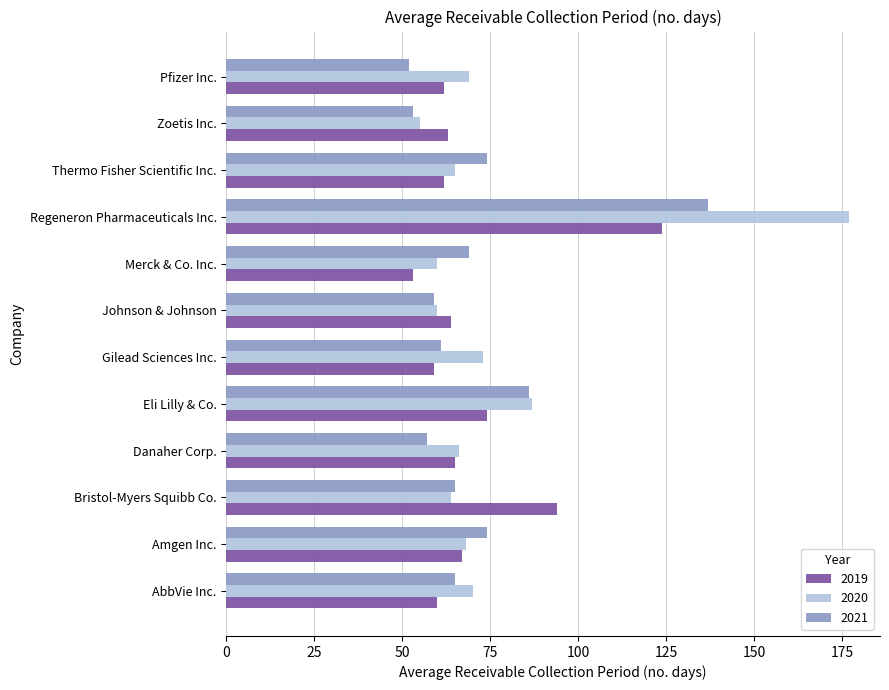

The 2019 series shows 115 at Amgen Inc.. True or false?

False